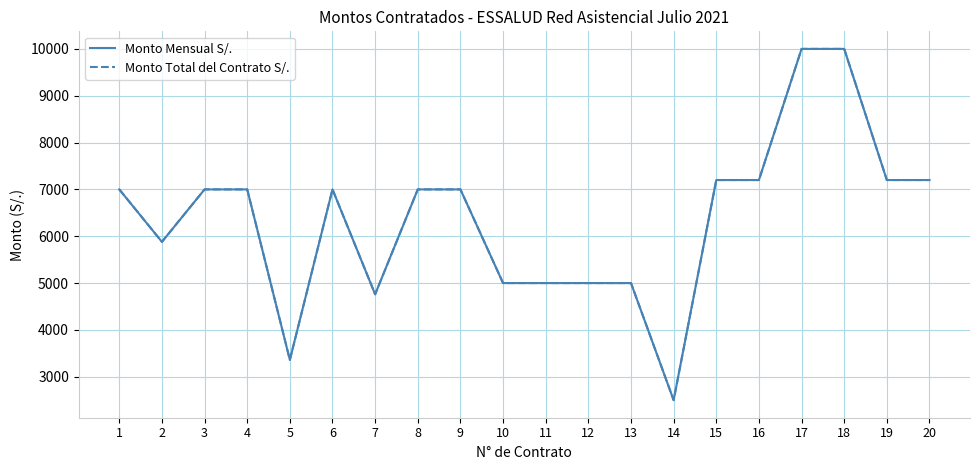

How many series are shown in this chart?

2